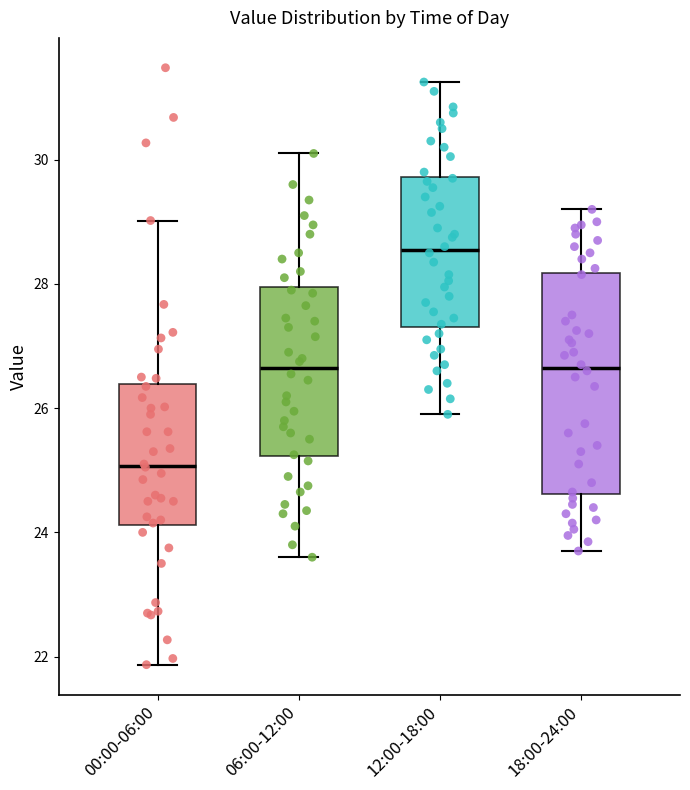

Which box is the tallest, from its lower edge to its upper edge?

18:00-24:00